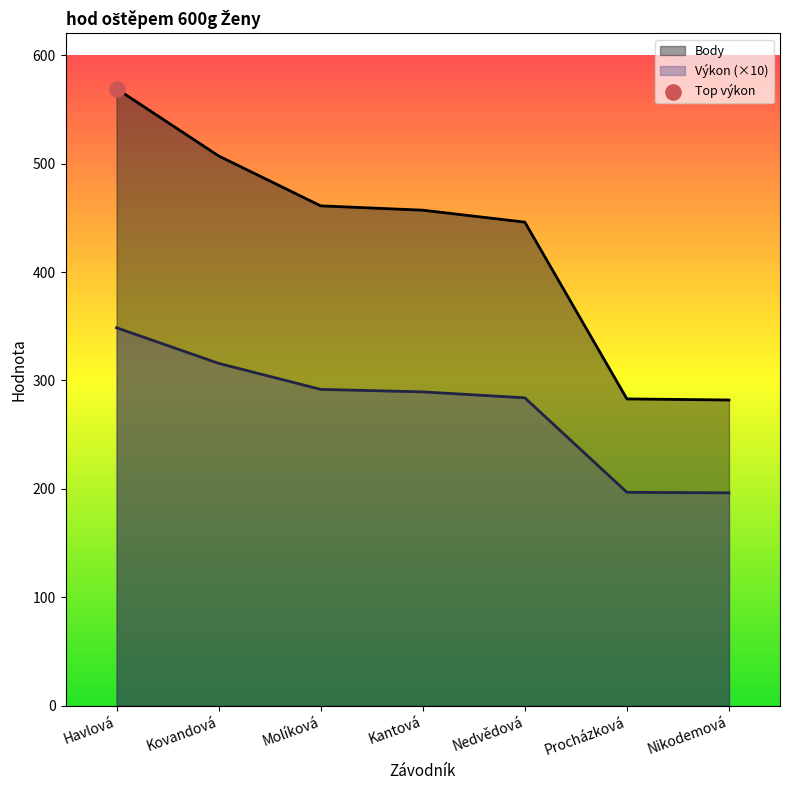

Is the value of Body at Kantová greater than the value of Výkon at Nikodemová?

Yes